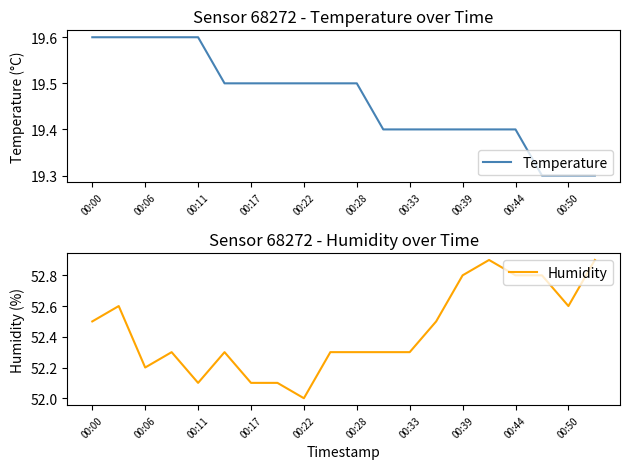

Reading left to right, list all the values displayed in this chart.

Temperature: 19.6	19.6	19.6	19.6	19.6	19.5	19.5	19.5	19.5	19.5	19.5	19.4	19.4	19.4	19.4	19.4	19.4	19.3	19.3	19.3
Humidity: 52.5	52.6	52.2	52.3	52.1	52.3	52.1	52.1	52.0	52.3	52.3	52.3	52.3	52.5	52.8	52.9	52.8	52.8	52.6	52.9